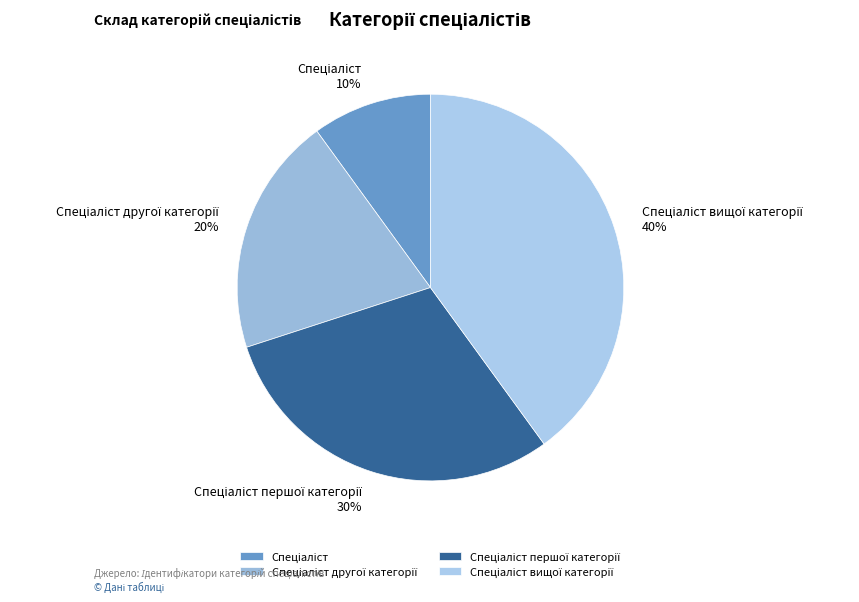

To the nearest percent, what is the average slice percentage?

25%